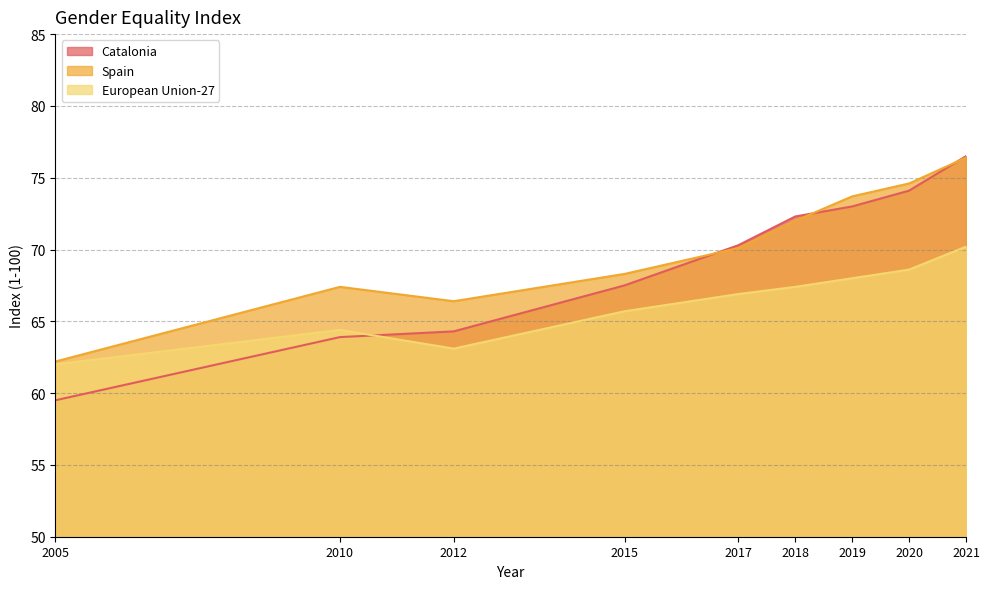

Which series changed the most between 2005 and 2015?

Catalonia